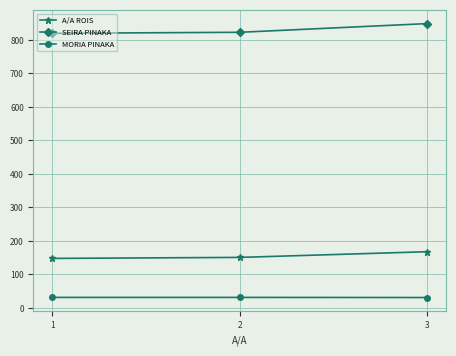

What is the difference between the highest and lowest values at 1?

788.4